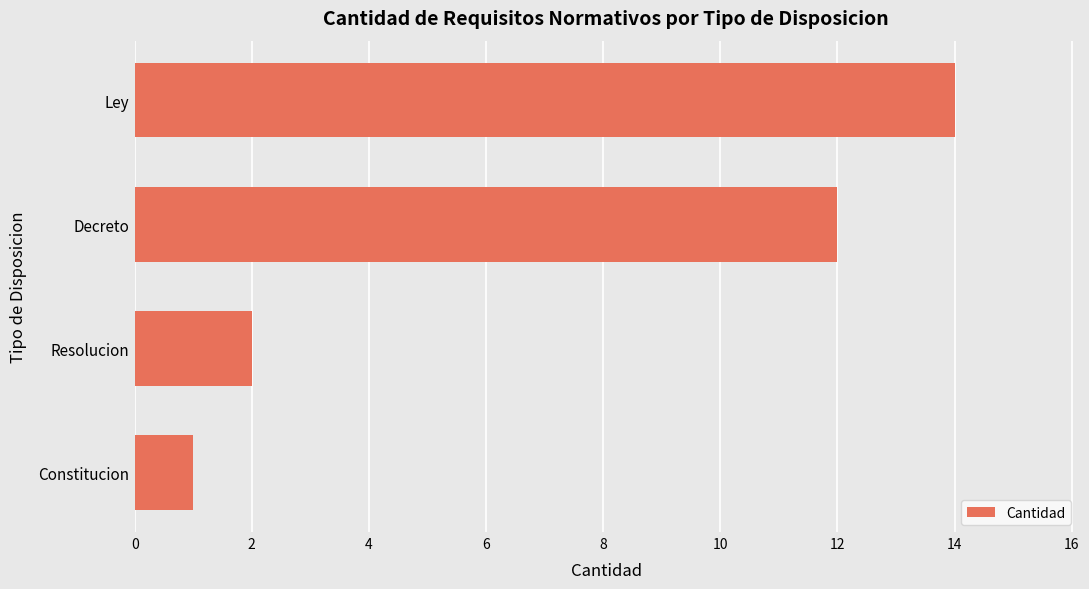

How many distinct data groups are displayed?

1